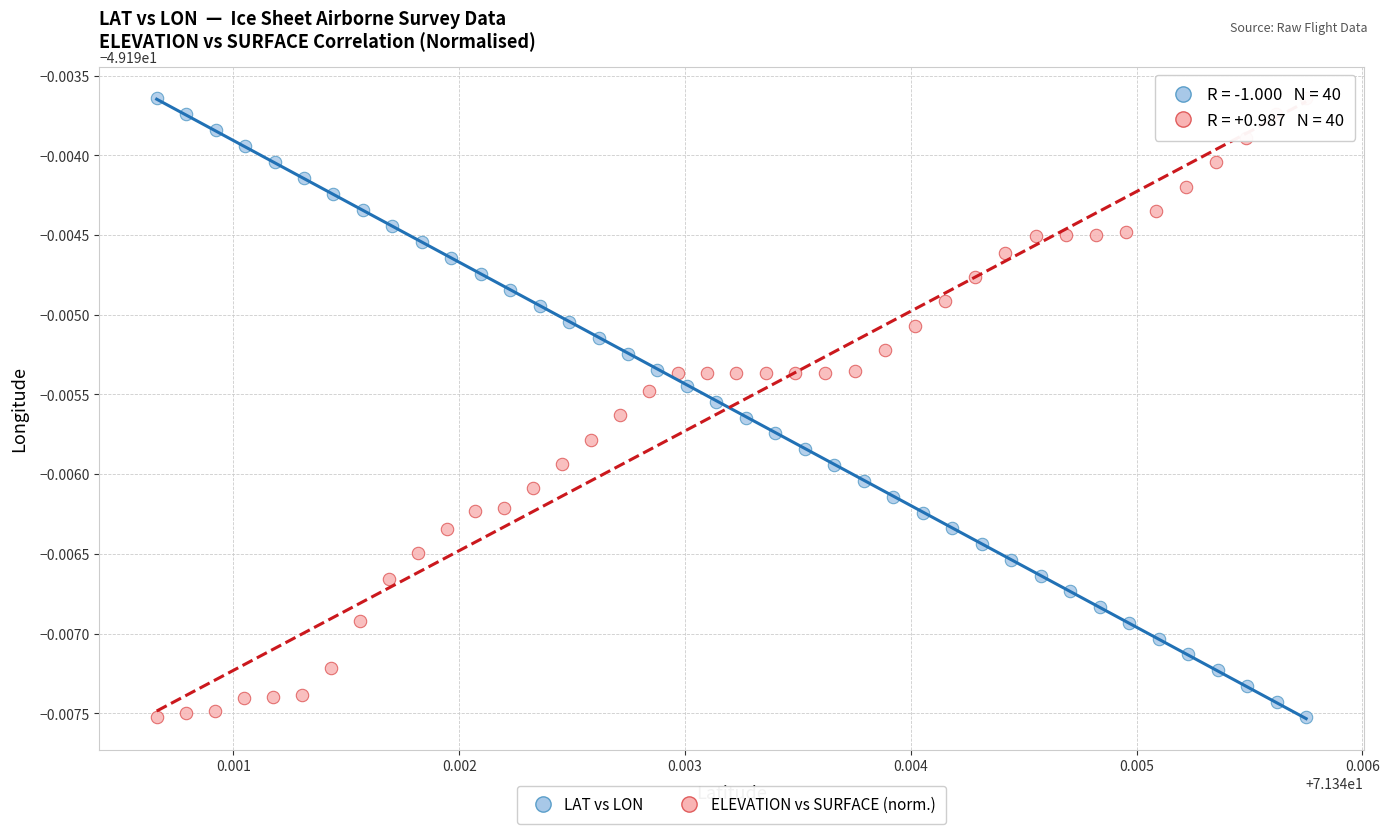

What are all the series names shown in the legend?

LAT vs LON, ELEVATION vs SURFACE (norm.)